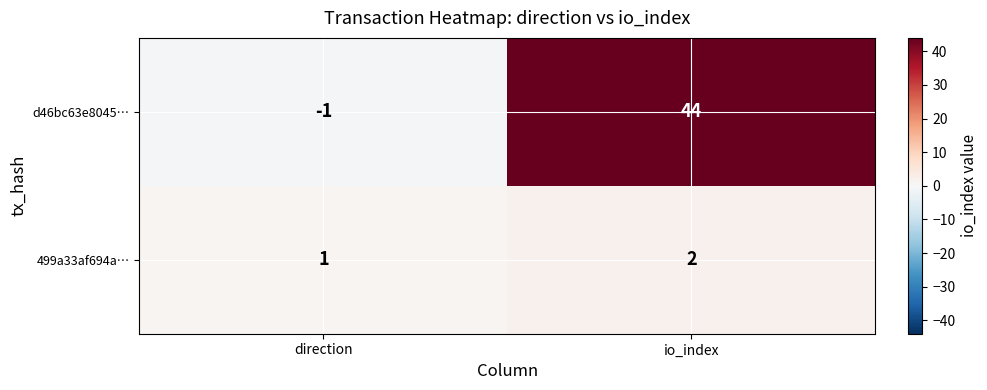

Where is d46bc63e8045… nearest to the value 21?

direction